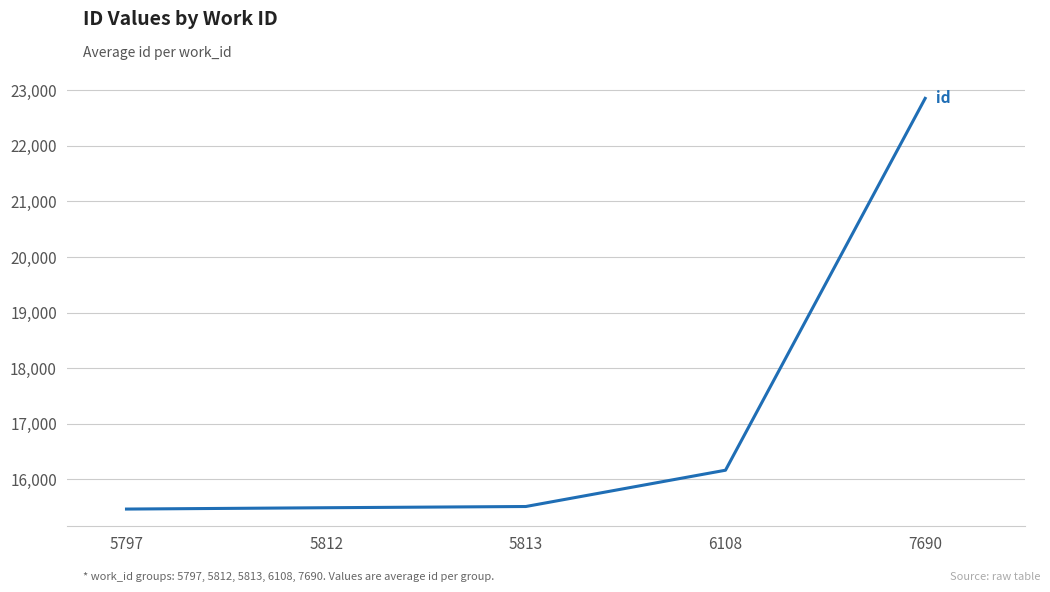

What is the change in value from 5813 to 7690?

+7345